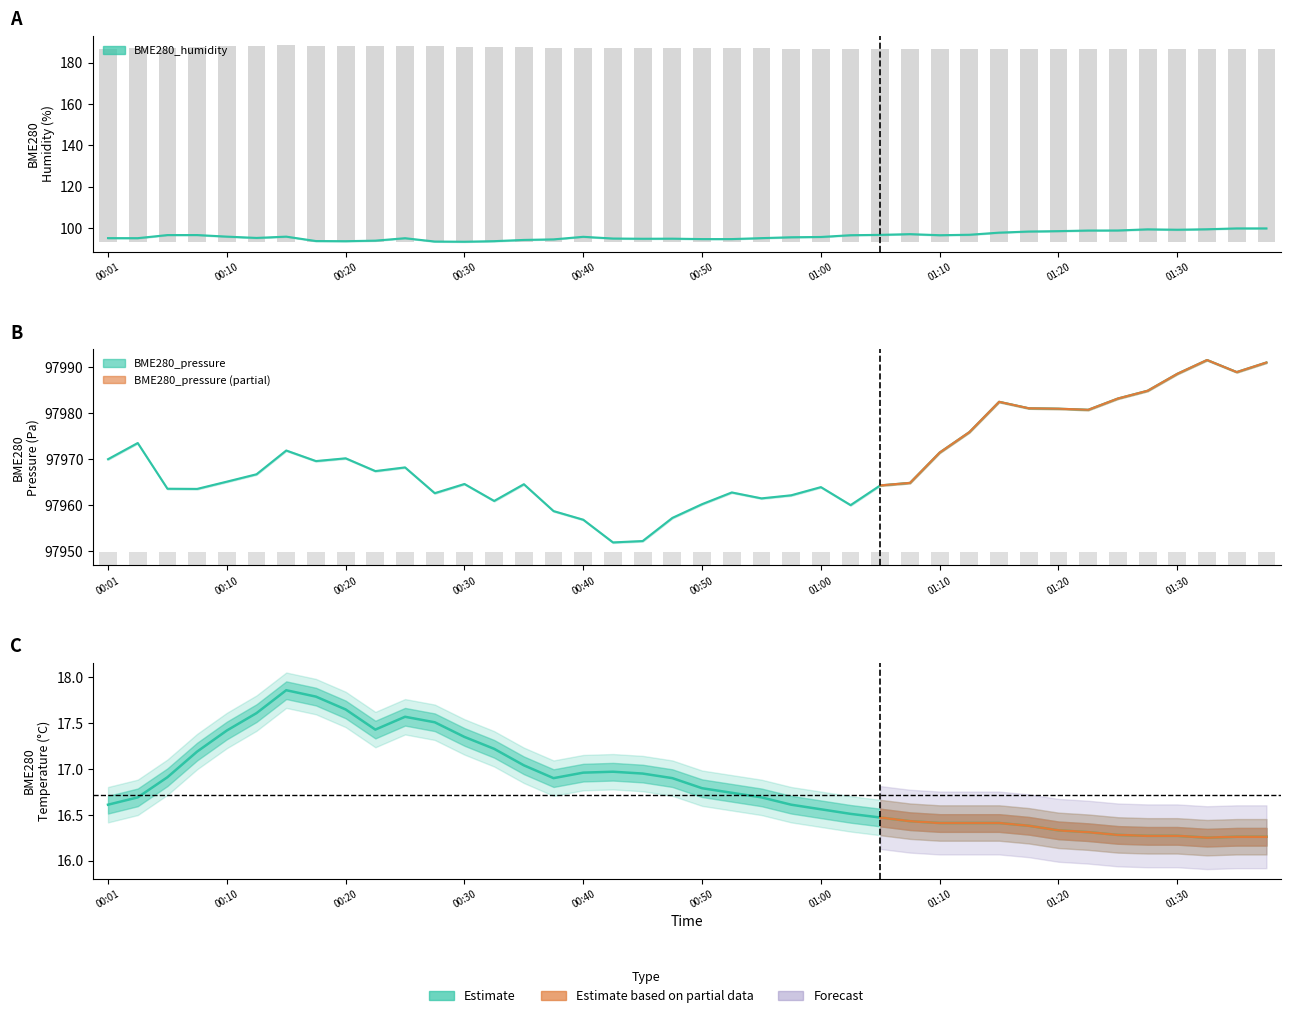

What is the difference between the BME280_humidity values at 00:25 and 01:37?

4.7